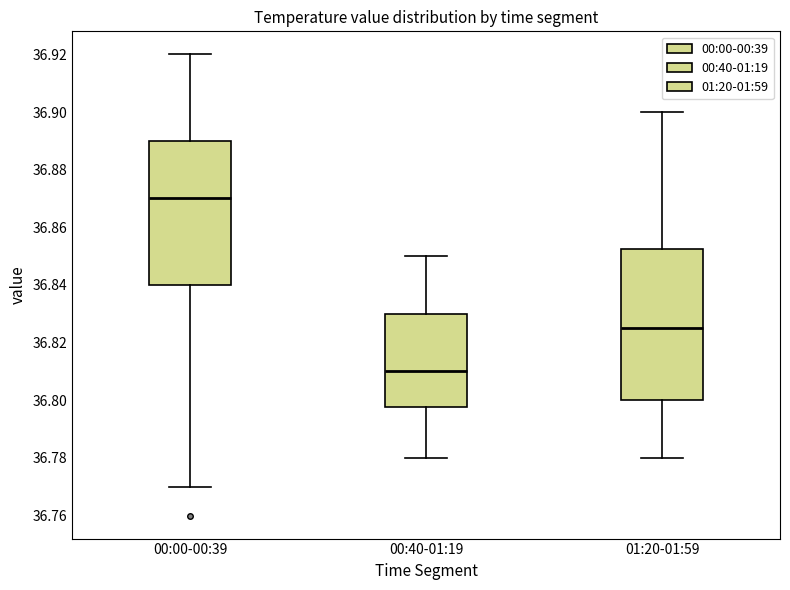

Reading left to right, transcribe this box plot: for each box, give where its median line is, the range the box spans, and where its two whiskers end, as read against the y-axis. The values are not printed on the chart, so give them approximately, as read against the axis.

00:00-00:39: median 36.870, box 36.840 to 36.890, whiskers 36.770 to 36.920
00:40-01:19: median 36.810, box 36.798 to 36.830, whiskers 36.780 to 36.850
01:20-01:59: median 36.826, box 36.800 to 36.852, whiskers 36.780 to 36.900